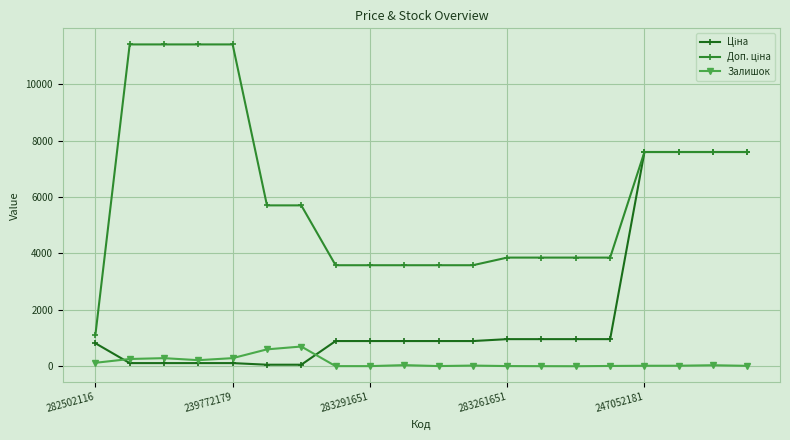

What is the highest value of the Залишок series?

702.0